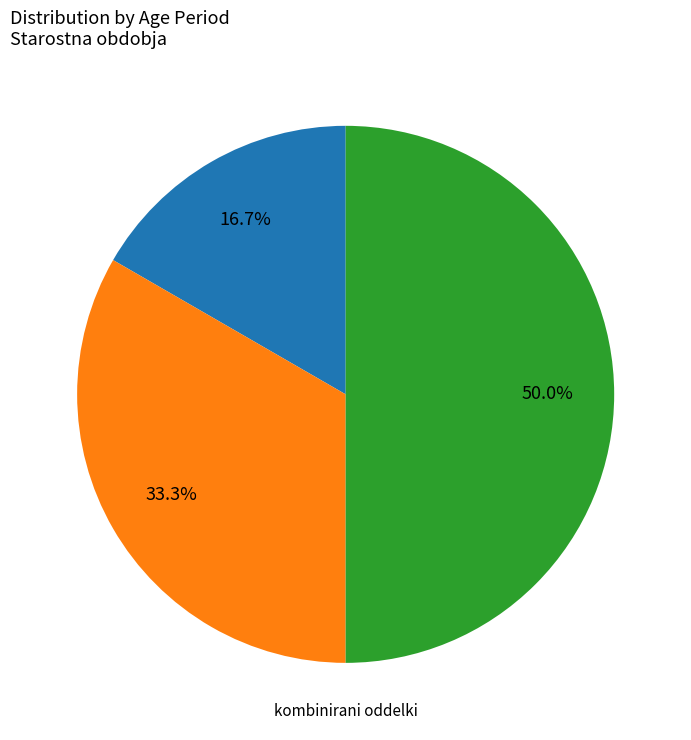

Does any single category account for the majority?

No